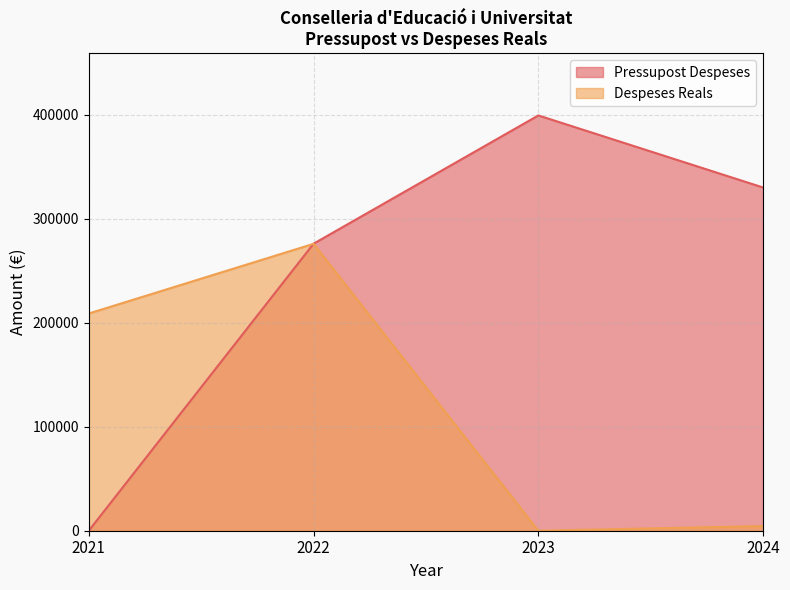

Is it true that Pressupost Despeses equals 399300.0 at 2023?

True